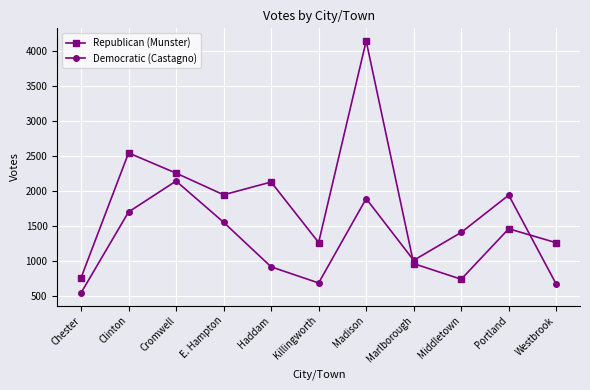

Where is the first local maximum for Democratic (Castagnо)?

Cromwell